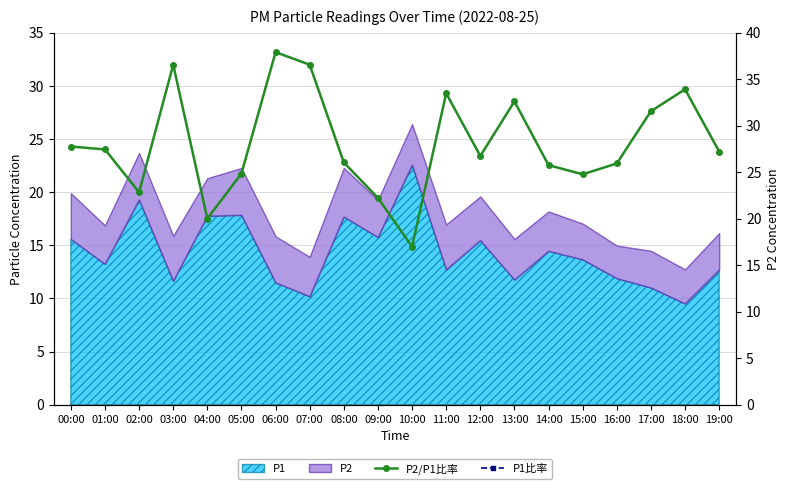

Reading right to left, extract all data points from this chart.

P2/P1比率: 27.2	33.9	31.5	25.9	24.8	25.7	32.6	26.7	33.5	17.0	22.2	26.0	36.5	37.9	24.8	20.0	36.5	22.8	27.4	27.7
P1比率: 78.2	78.2	78.2	78.2	78.2	78.2	78.2	78.2	78.2	78.2	78.2	78.2	78.2	78.2	78.2	78.2	78.2	78.2	78.2	78.2